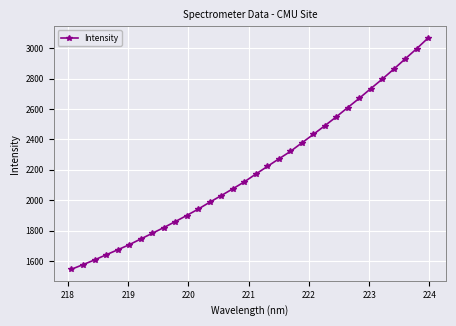

What is the average value?

2203.8